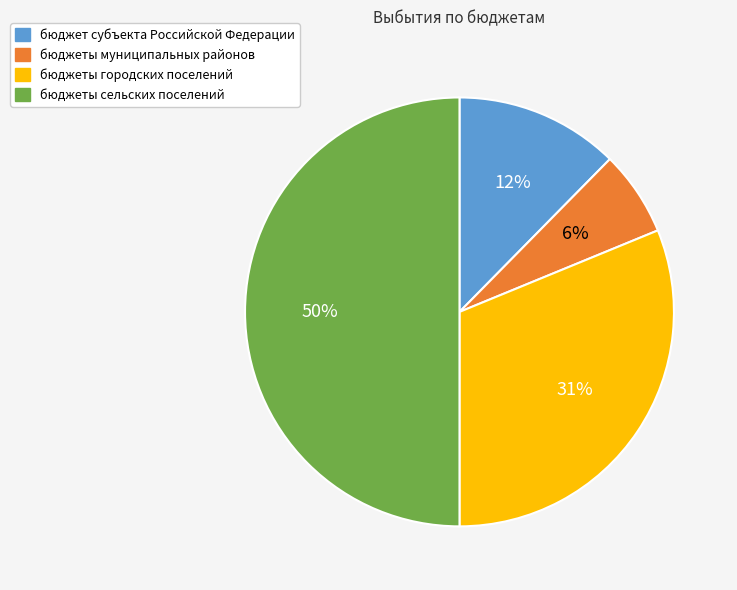

Is it true that бюджеты городских поселений is 26% of the pie?

False